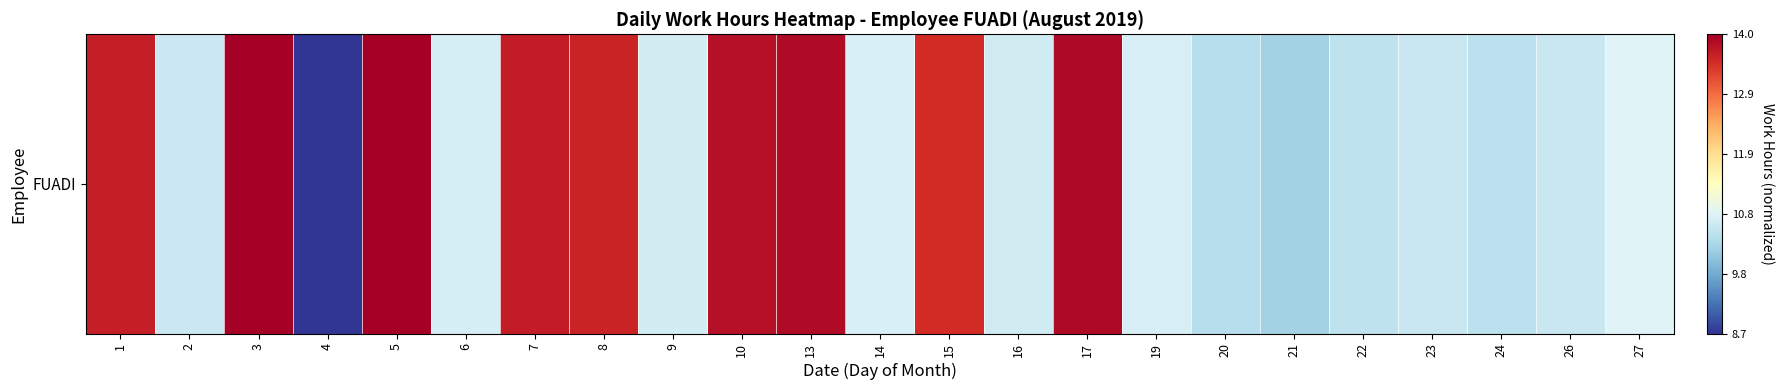

What is the difference between the values at 2 and 4?

0.4